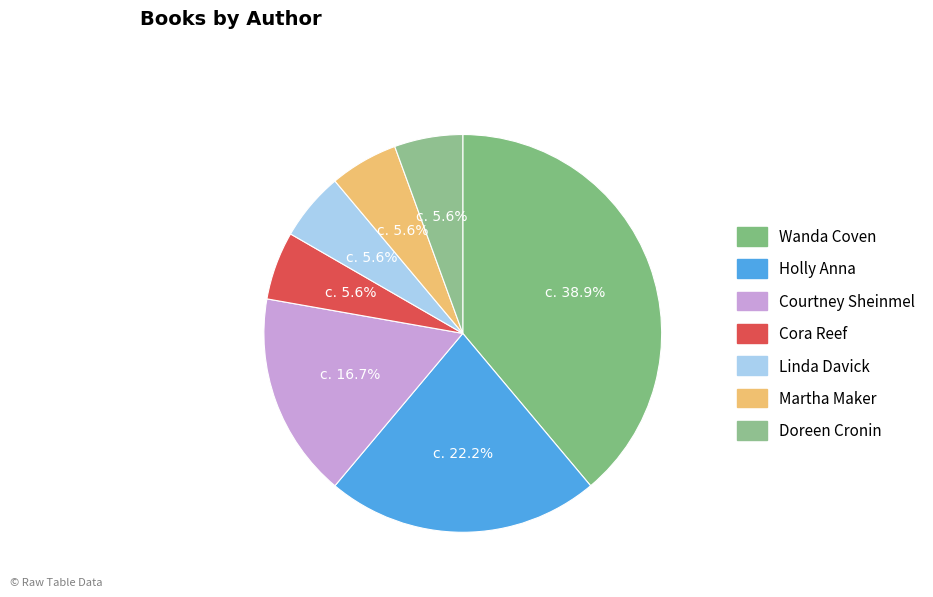

To the nearest percent, what is the average slice percentage?

14%